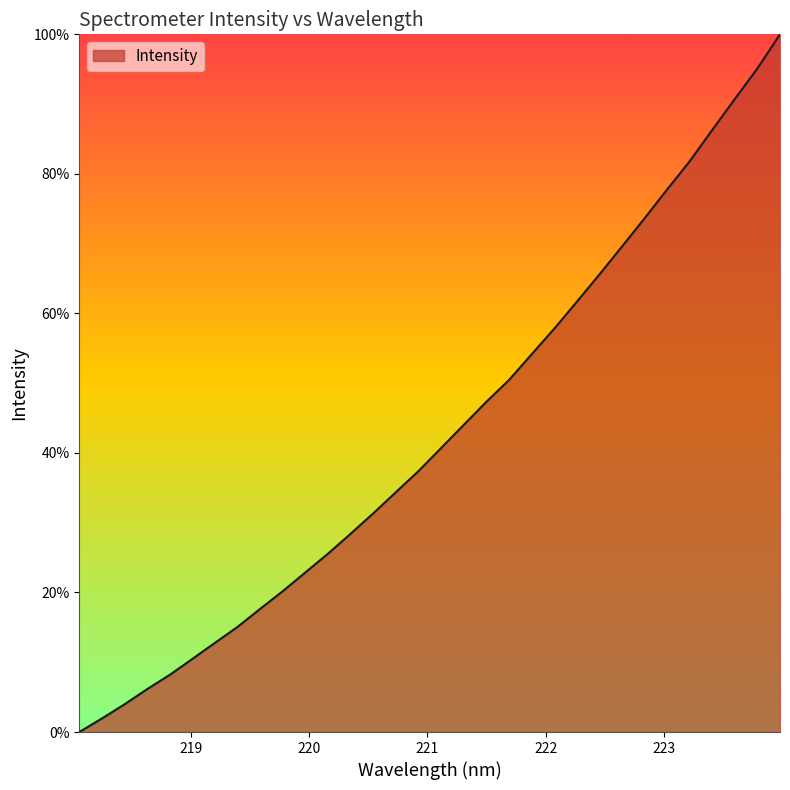

How many lines are shown in the chart?

1